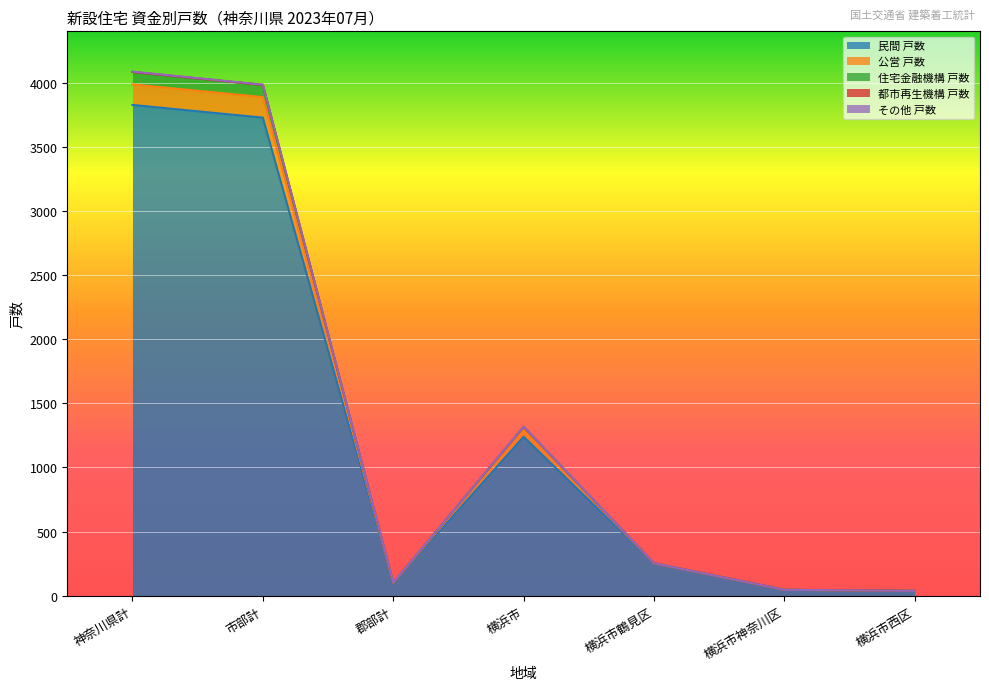

How many interior local peaks does the 民間 戸数 series have?

1